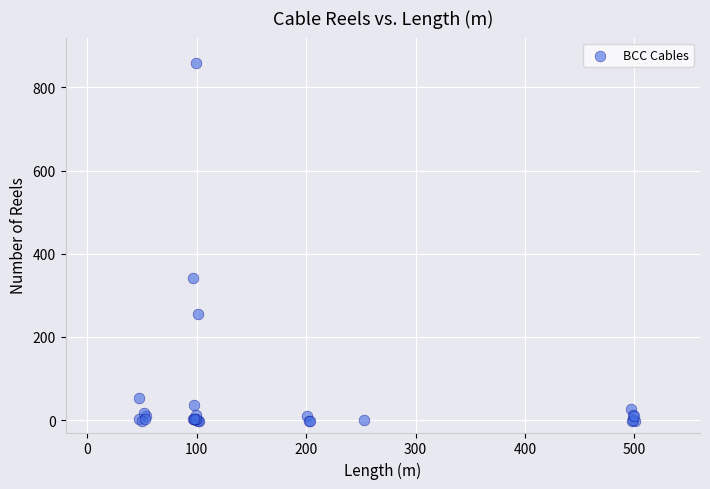

What Y value in the scatter plot is closest to 428?

341.6